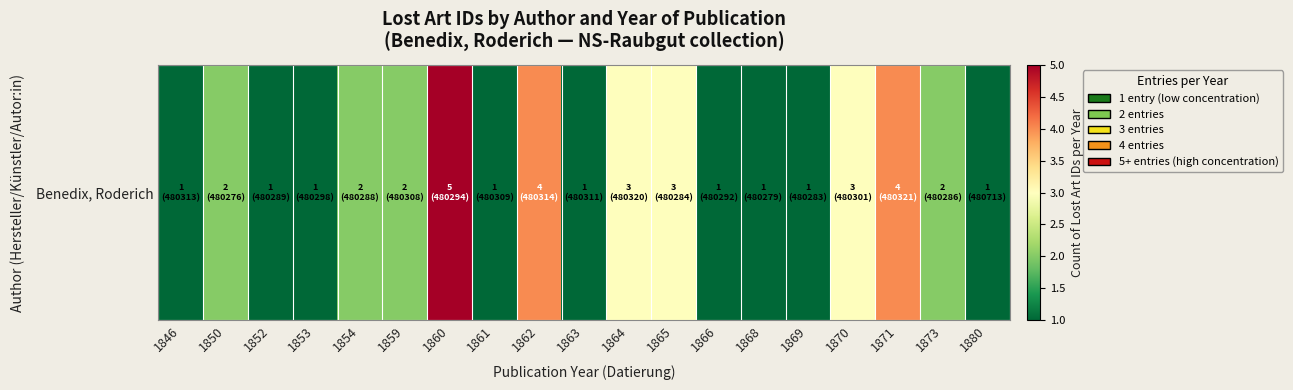

Where does the data first go above 2?

1860